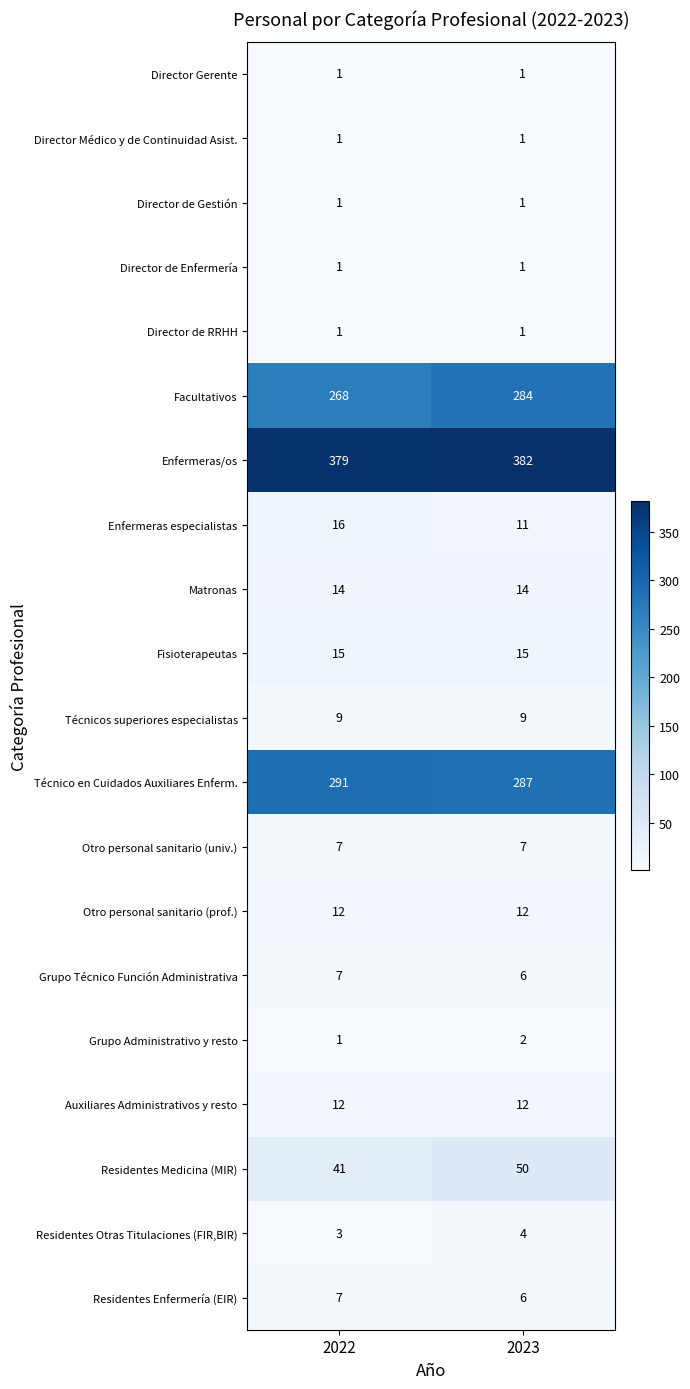

List the labels in order of Residentes Otras Titulaciones (FIR,BIR) value, smallest first.

2022, 2023